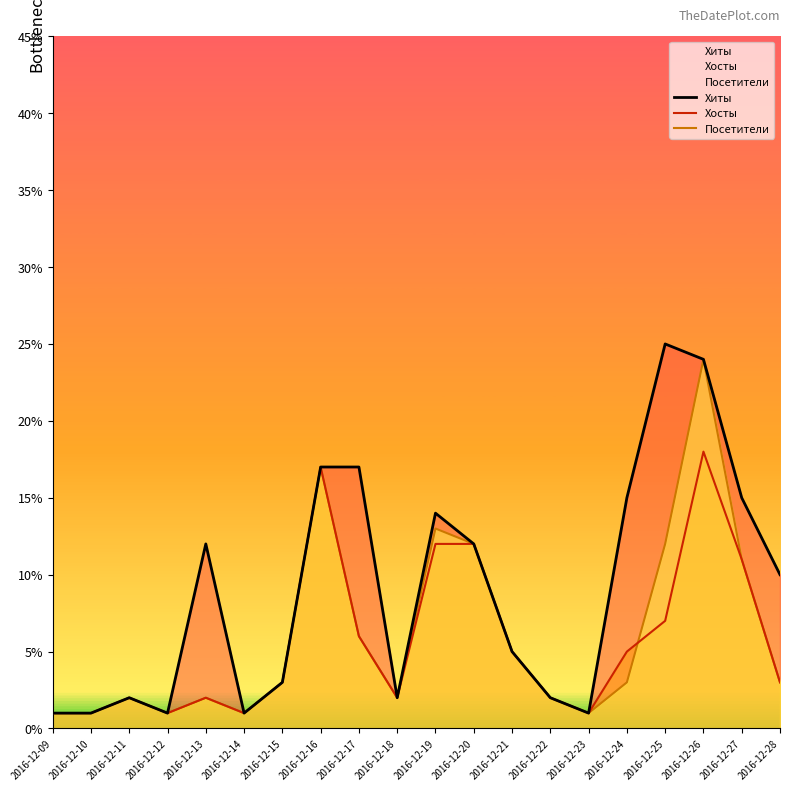

List the labels in order of Хиты value, largest first.

2016-12-25, 2016-12-26, 2016-12-16, 2016-12-17, 2016-12-24, 2016-12-27, 2016-12-19, 2016-12-13, 2016-12-20, 2016-12-28, 2016-12-21, 2016-12-15, 2016-12-11, 2016-12-18, 2016-12-22, 2016-12-09, 2016-12-10, 2016-12-12, 2016-12-14, 2016-12-23